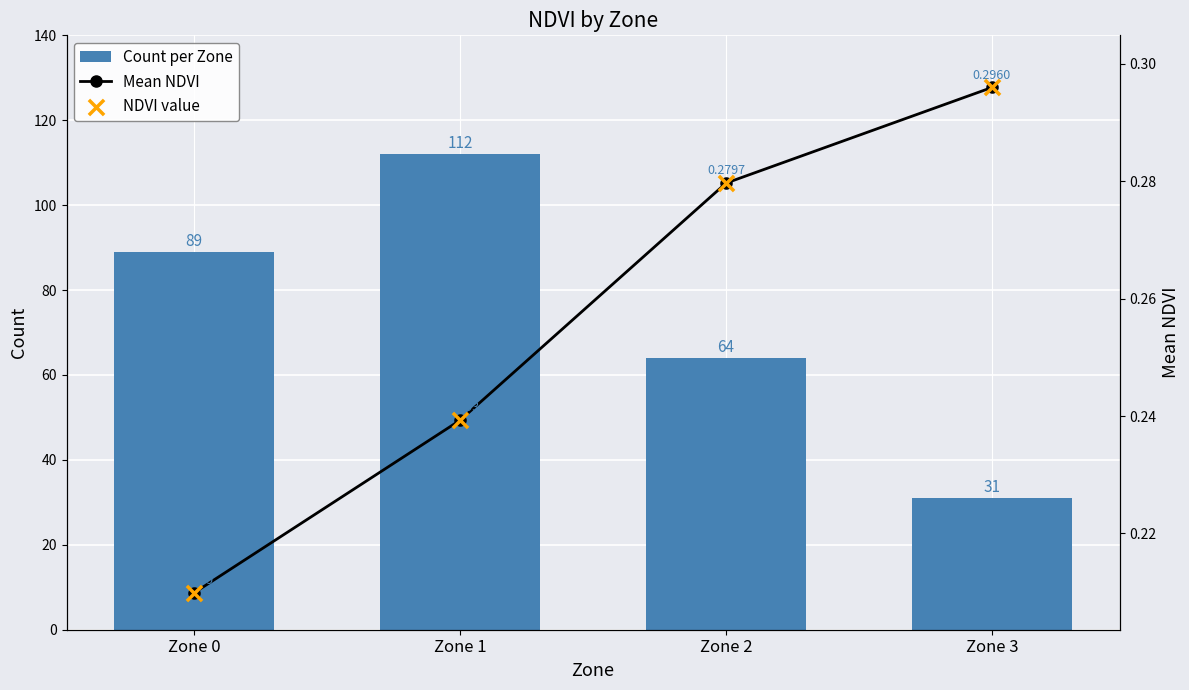

Which series has the largest total across all categories?

Count per Zone